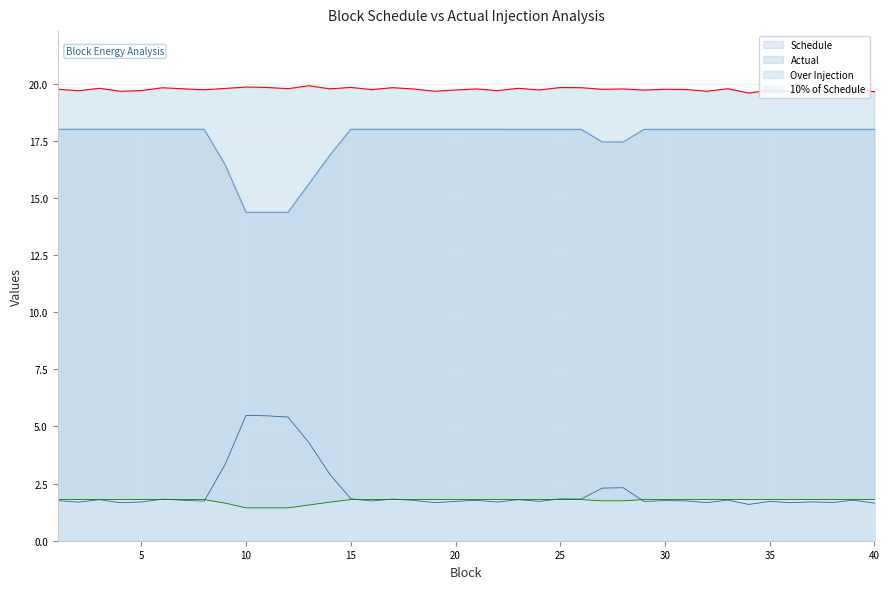

True or false: Actual and Schedule intersect in this chart.

False